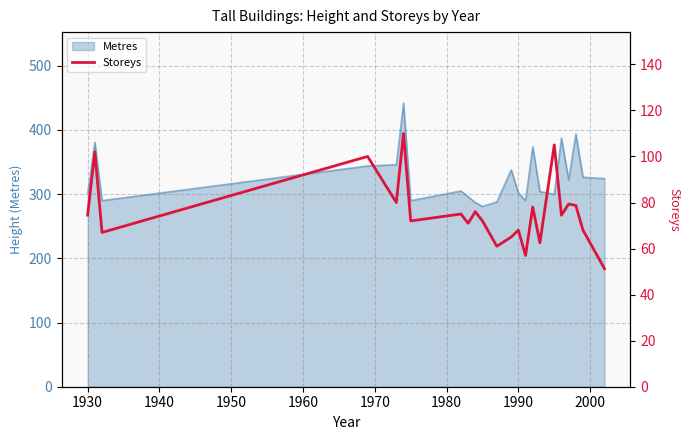

Reading left to right, transcribe all the data shown in this chart.

74.5	102.0	67.0	100.0	80.0	110.0	72.0	75.0	71.0	76.0	72.0	61.0	65.0	68.0	57.0	78.0	62.5	105.0	74.5	79.3	78.8	68.0	51.2